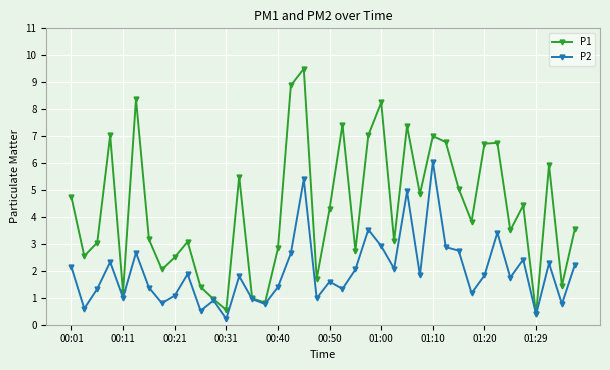

List the series in order of their peak value, lowest first.

P2, P1